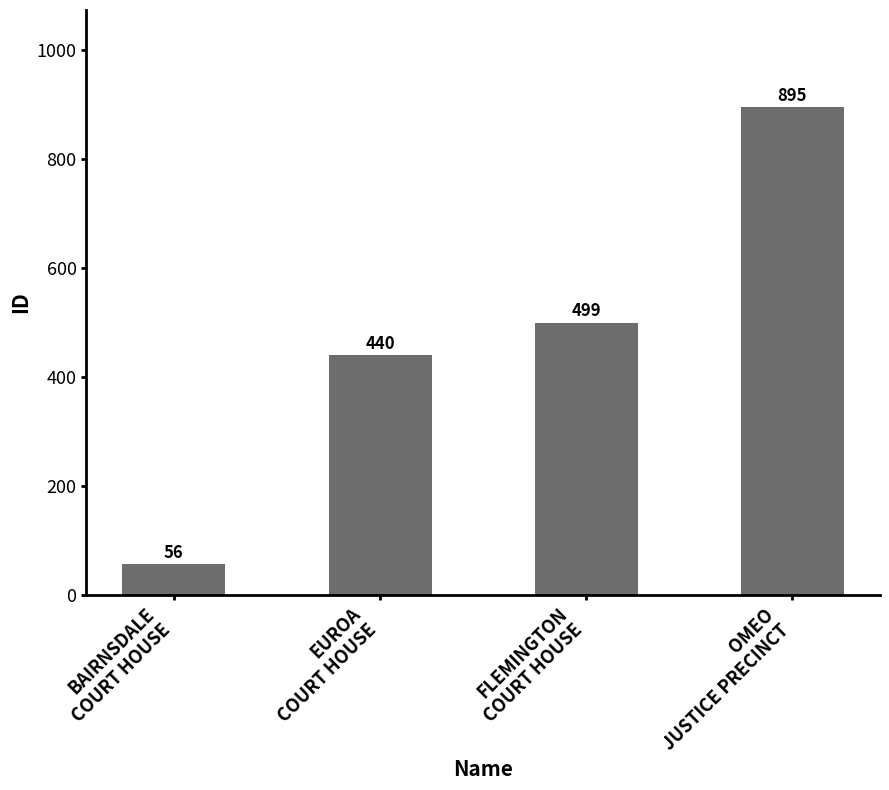

What is the sum of the values at EUROA
COURT HOUSE and BAIRNSDALE
COURT HOUSE?

496